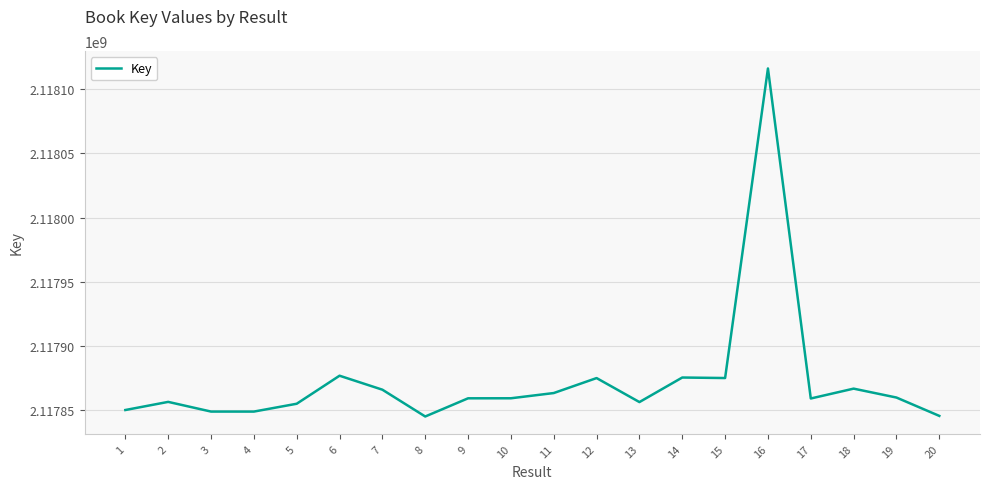

True or false: the data shows 3372505695 at 12.

False